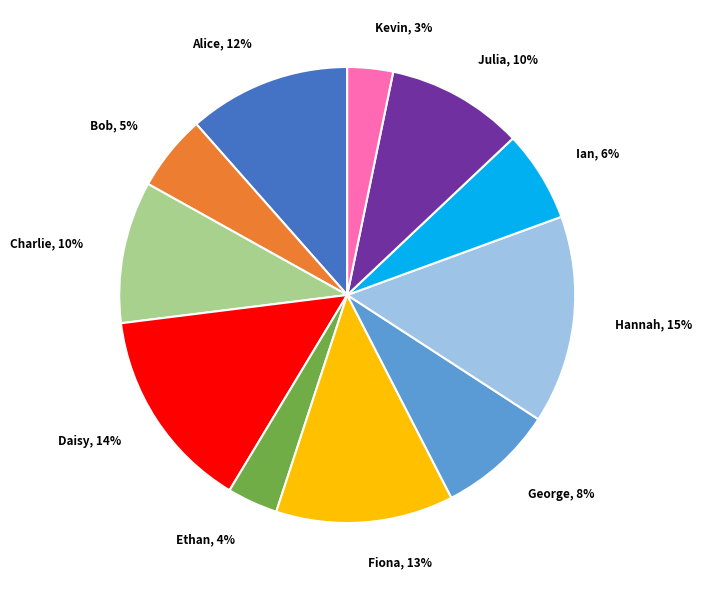

Which has a higher value, Bob or Hannah?

Hannah